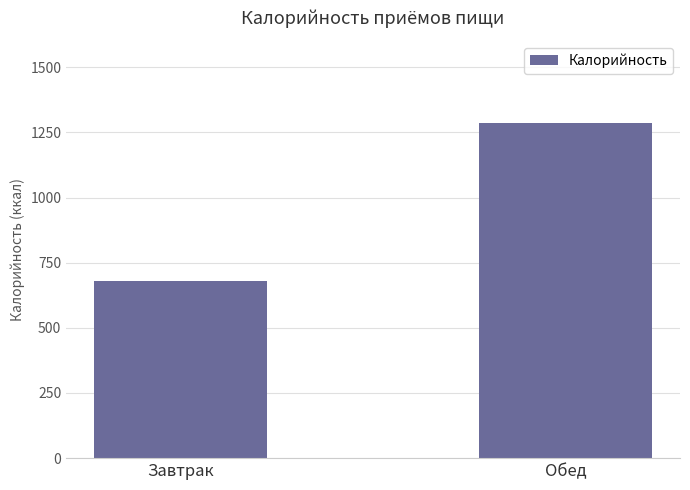

What position from the right is Обед?

1